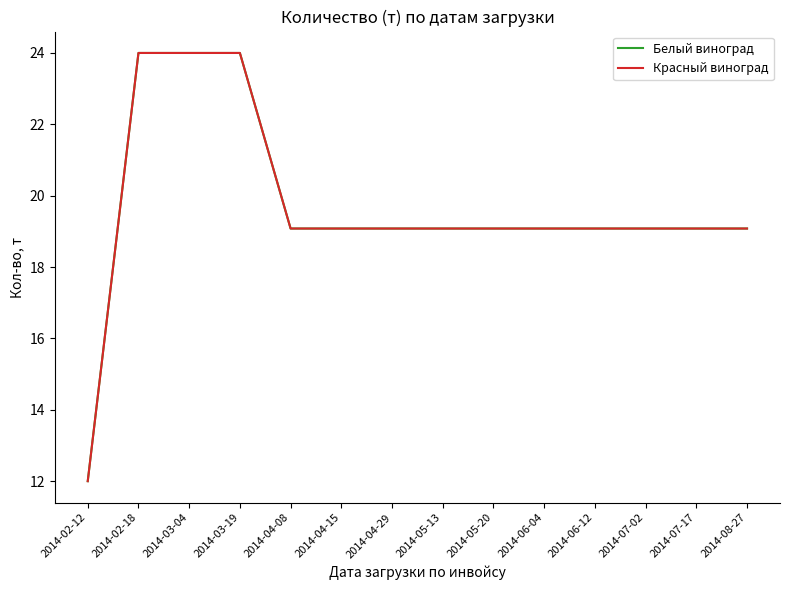

Which category has the highest value in the Красный виноград series?

2014-02-18